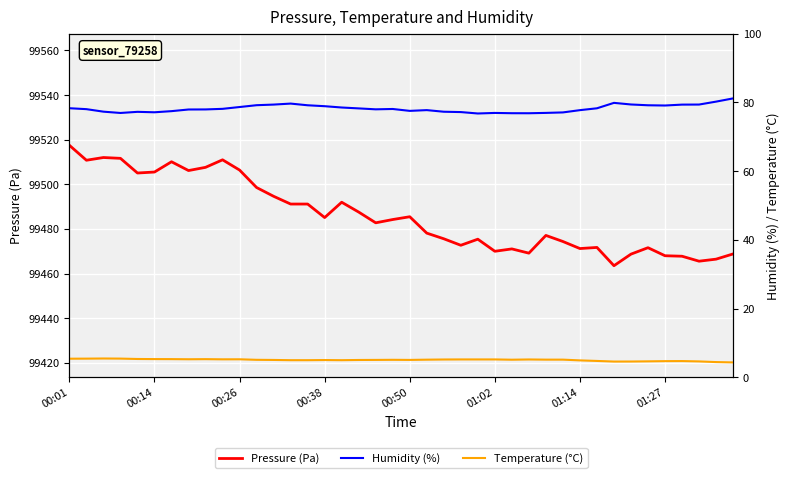

The Pressure (Pa) series shows 99485.5 at 00:50. True or false?

True